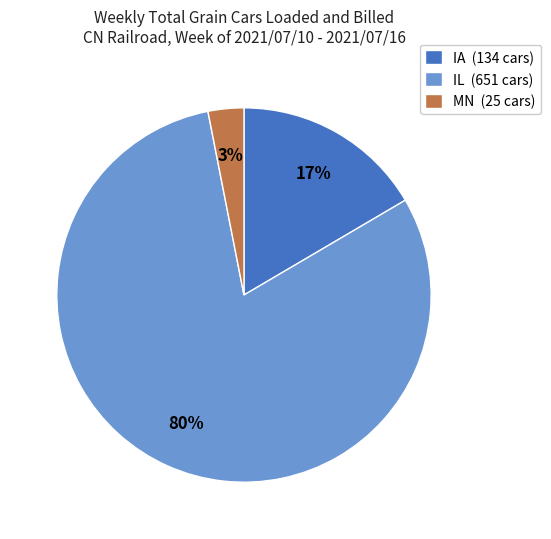

Which slice represents more than half of the pie?

IL